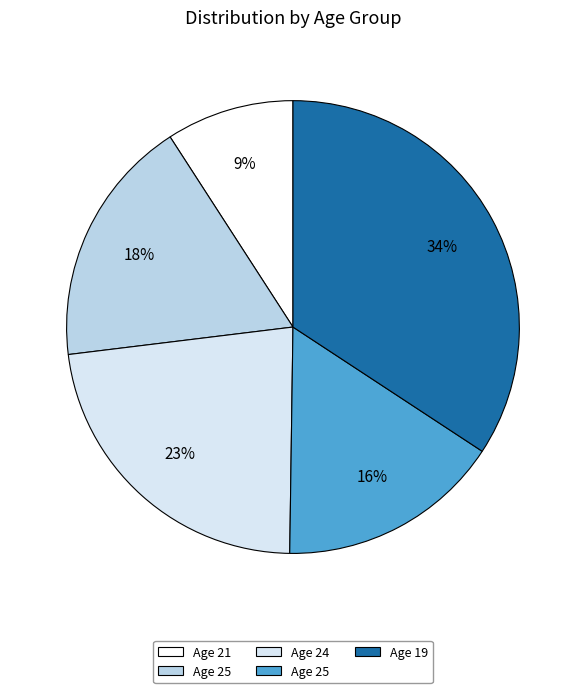

Is there a majority slice in this chart?

No